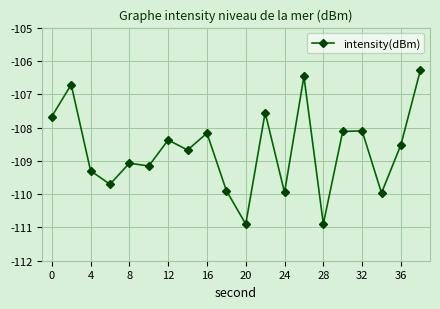

Count the number of categories in the chart.

20